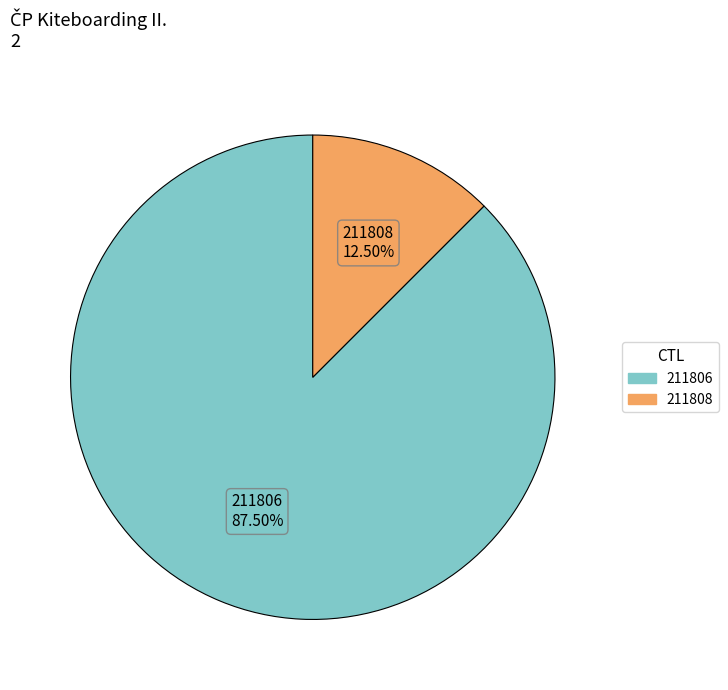

Count the number of slices in the pie.

2